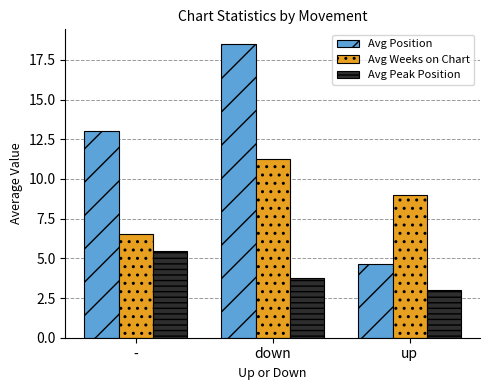

True or false: Avg Weeks on Chart has a value of 8.5 at -.

False